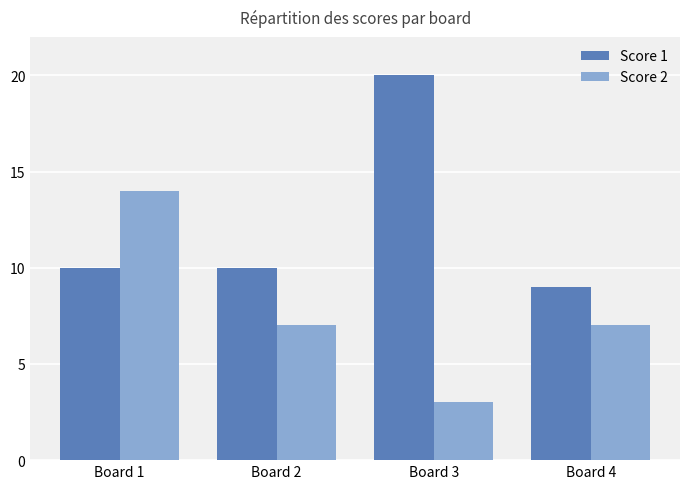

What is the difference between the maximum and second lowest values in the Score 1 series?

10